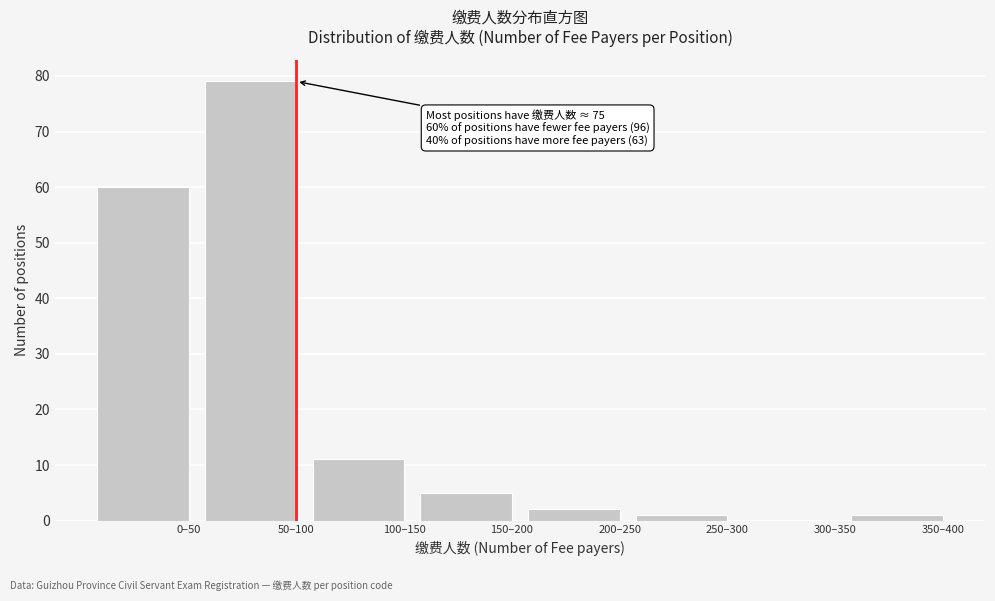

Reading right to left, transcribe all the data shown in this chart.

350–400=1	300–350=0	250–300=1	200–250=2	150–200=5	100–150=11	50–100=79	0–50=60